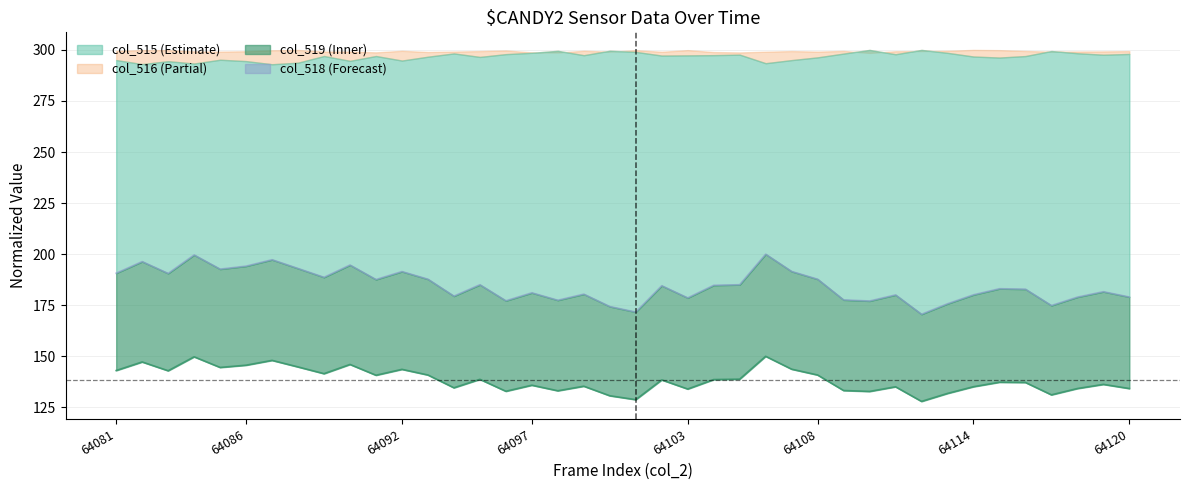

What is the sum of all col_518 line values?

7385.2